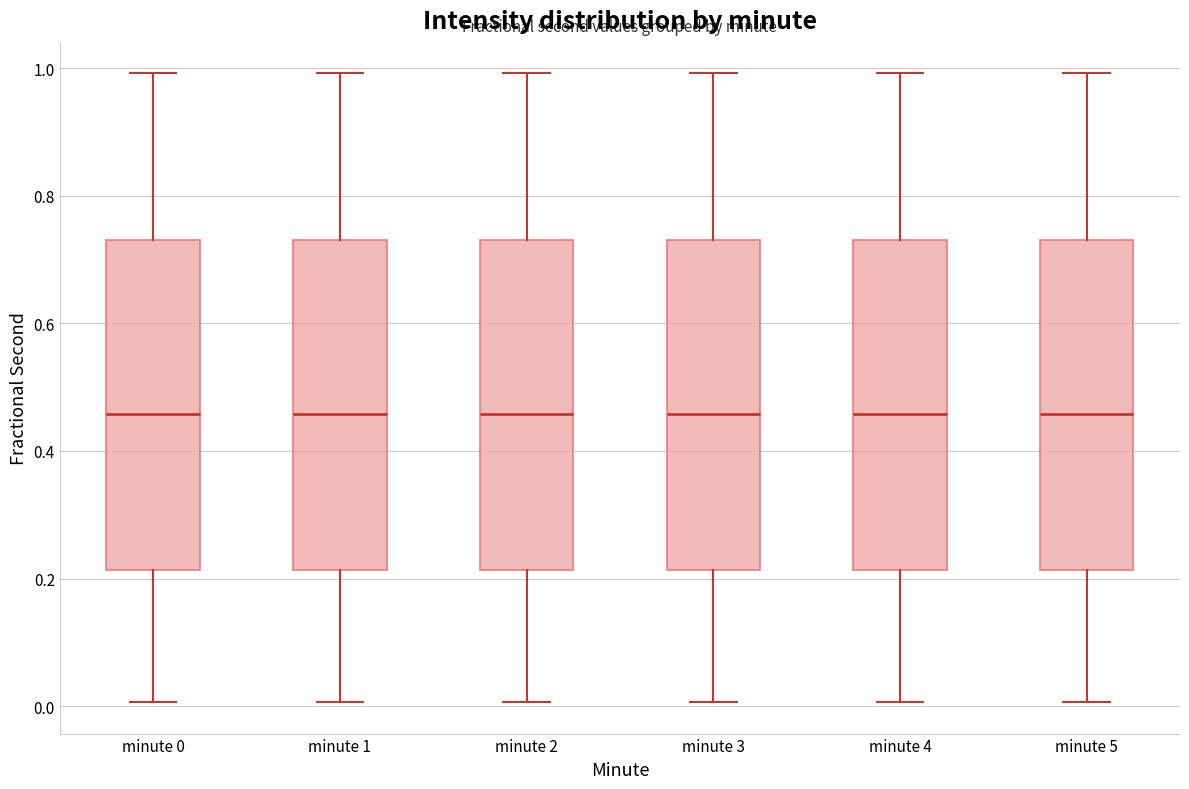

Reading left to right, transcribe this box plot: for each box, give where its median line is, the range the box spans, and where its two whiskers end, as read against the y-axis. The values are not printed on the chart, so give them approximately, as read against the axis.

minute 0: median 0.46, box 0.22 to 0.74, whiskers 0.00 to 1.00
minute 1: median 0.46, box 0.22 to 0.74, whiskers 0.00 to 1.00
minute 2: median 0.46, box 0.22 to 0.74, whiskers 0.00 to 1.00
minute 3: median 0.46, box 0.22 to 0.74, whiskers 0.00 to 1.00
minute 4: median 0.46, box 0.22 to 0.74, whiskers 0.00 to 1.00
minute 5: median 0.46, box 0.22 to 0.74, whiskers 0.00 to 1.00